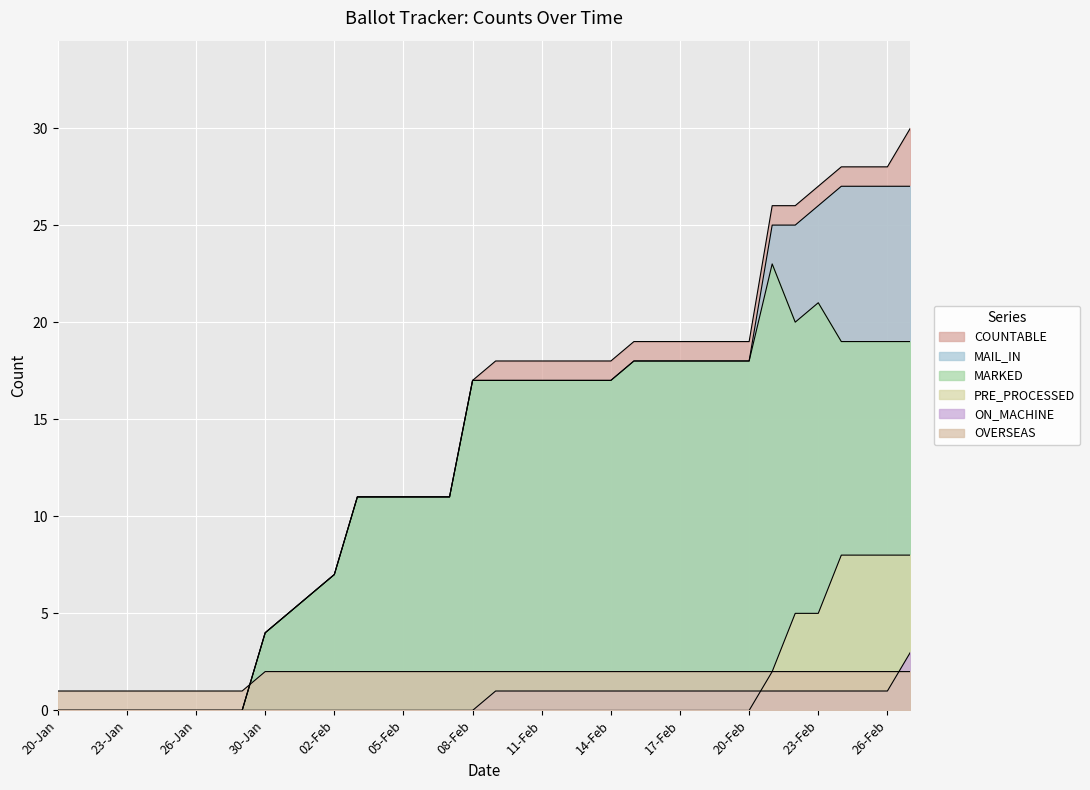

What is the total value across all series at 08-Feb?

53